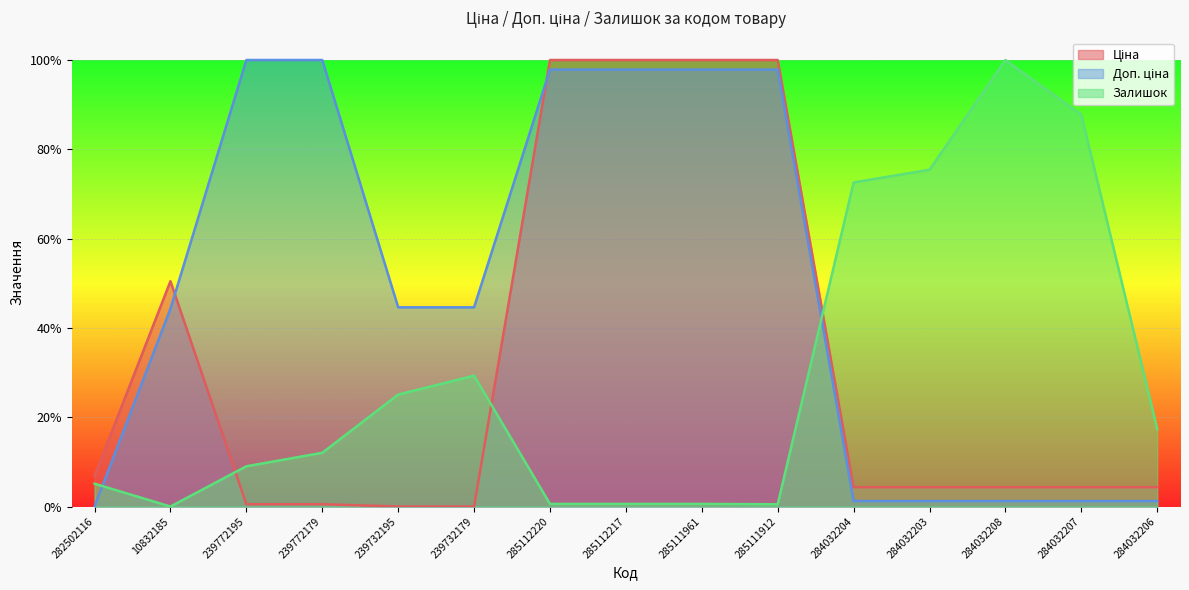

Between 285112220 and 285111961, which series saw the biggest shift?

Ціна